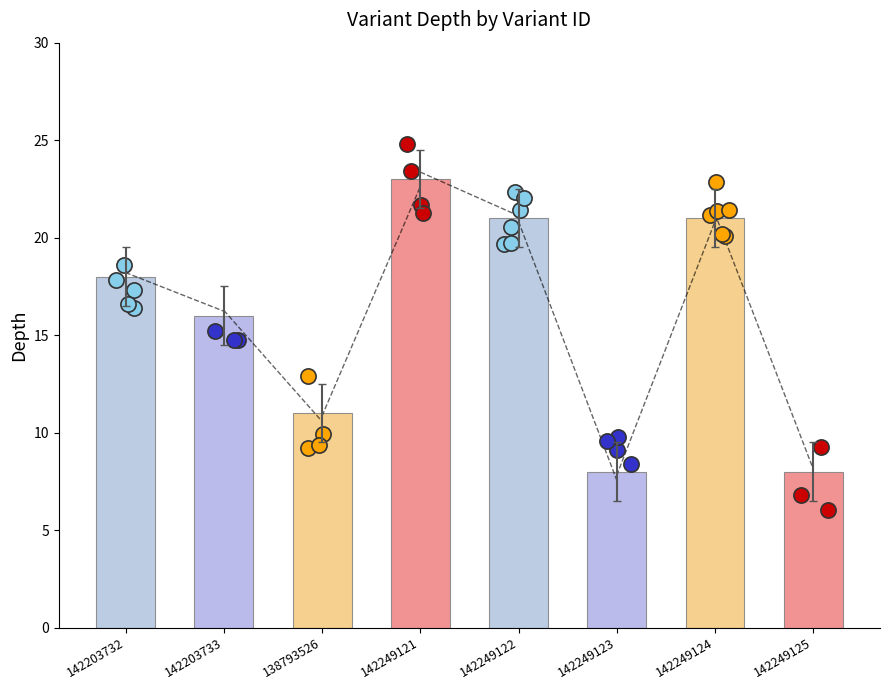

What is the change in value from 142249122 to 142249125?

-13